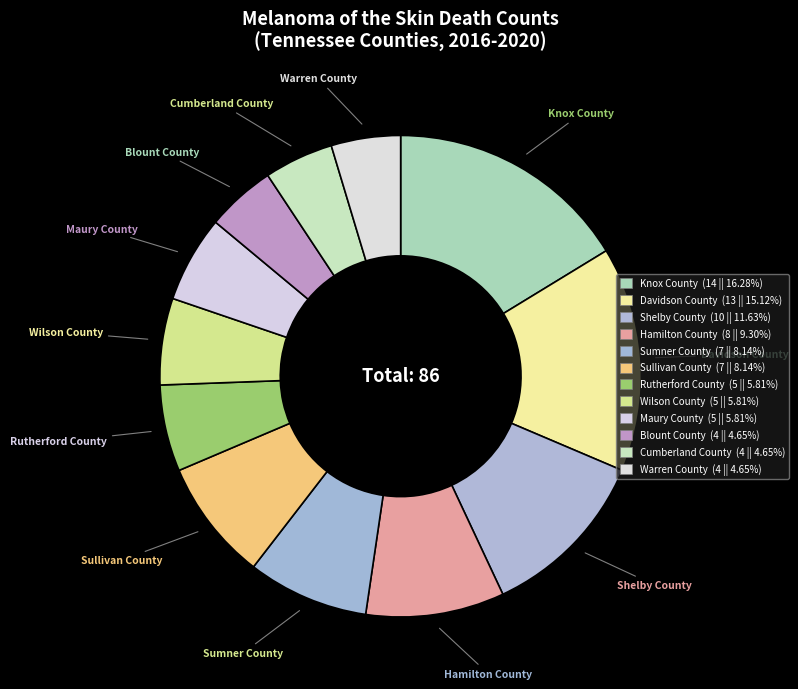

Combined, do Rutherford County and Knox County account for over 50%?

No